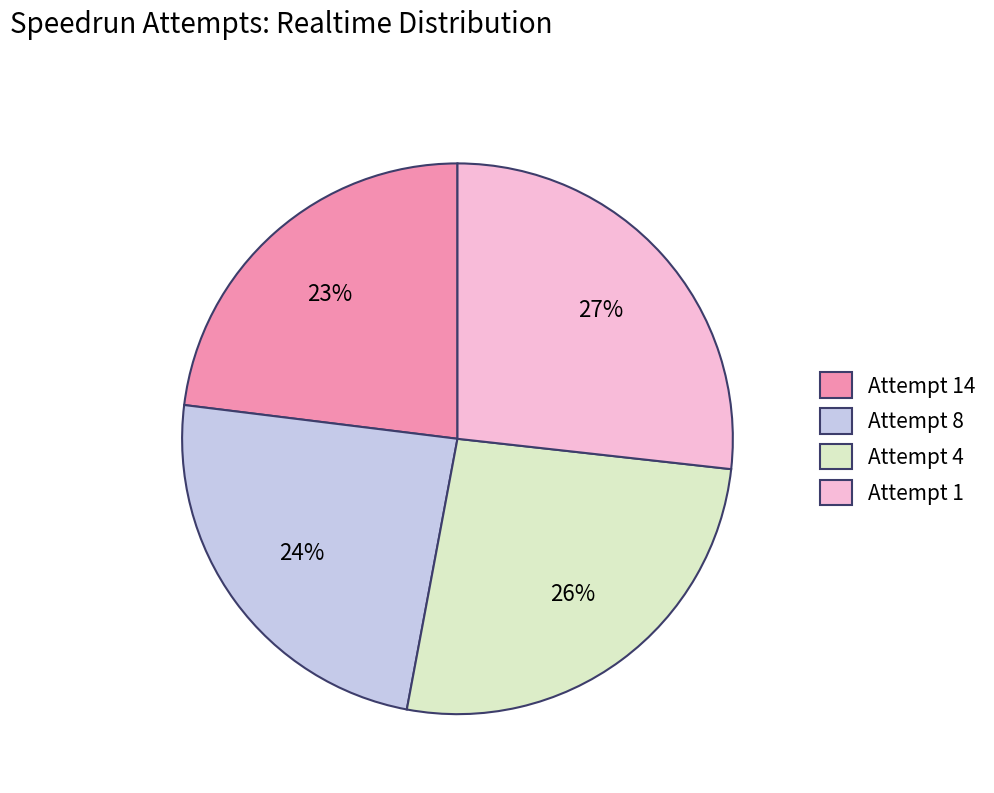

Does Attempt 14 represent more than half of the total?

No